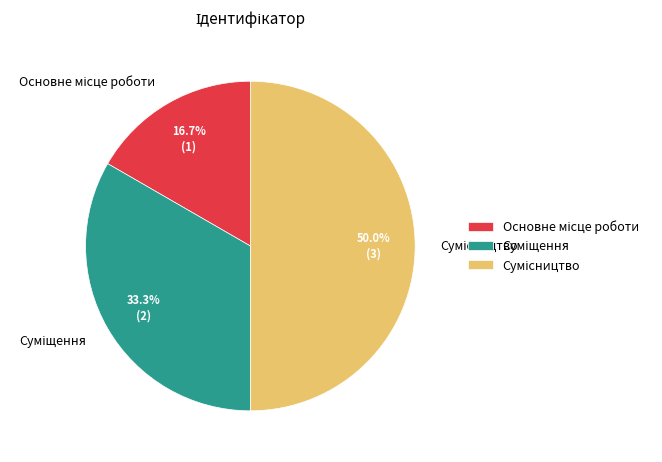

How many segments does this pie chart have?

3